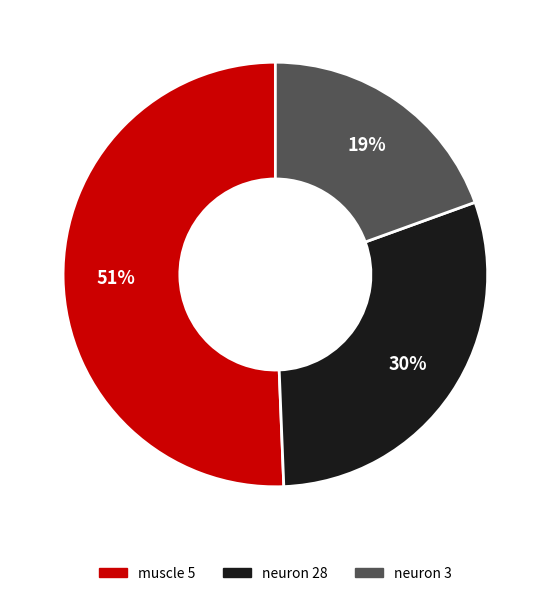

To the nearest percent, what portion does neuron 28 represent?

30%